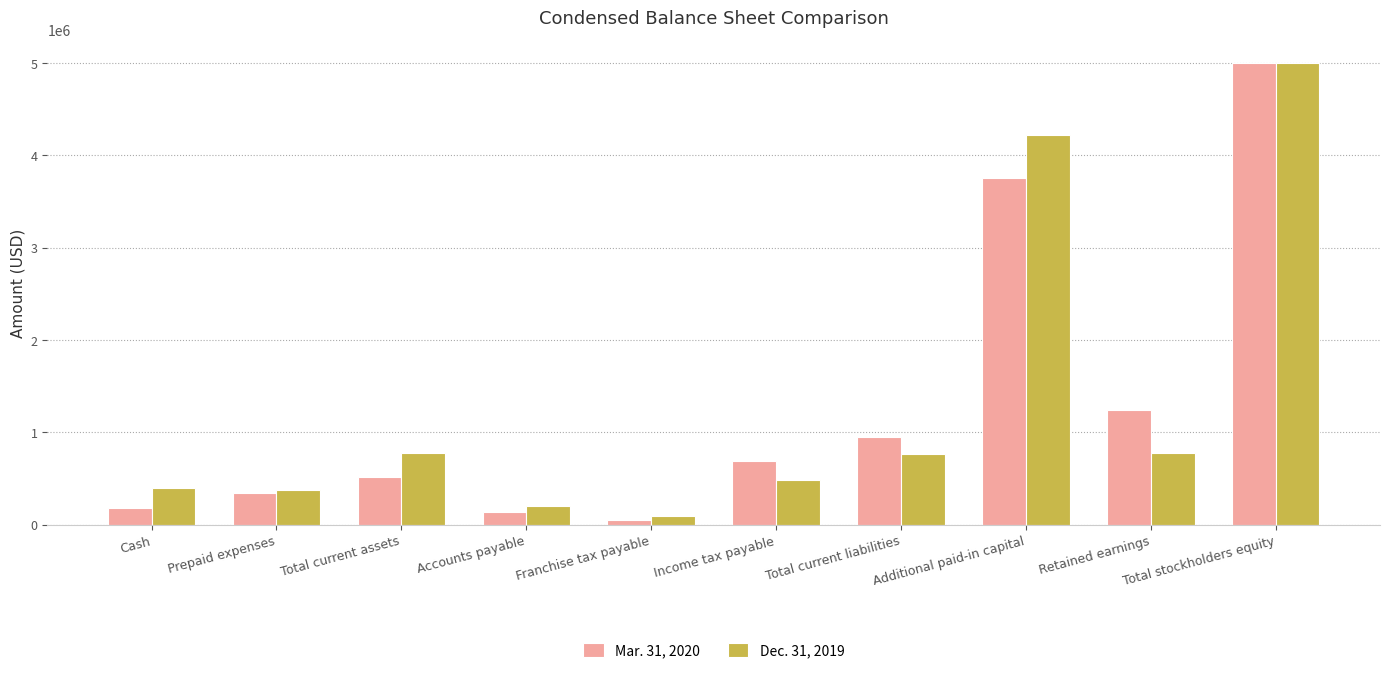

What is the average value of the Dec. 31, 2019 series?

1308103